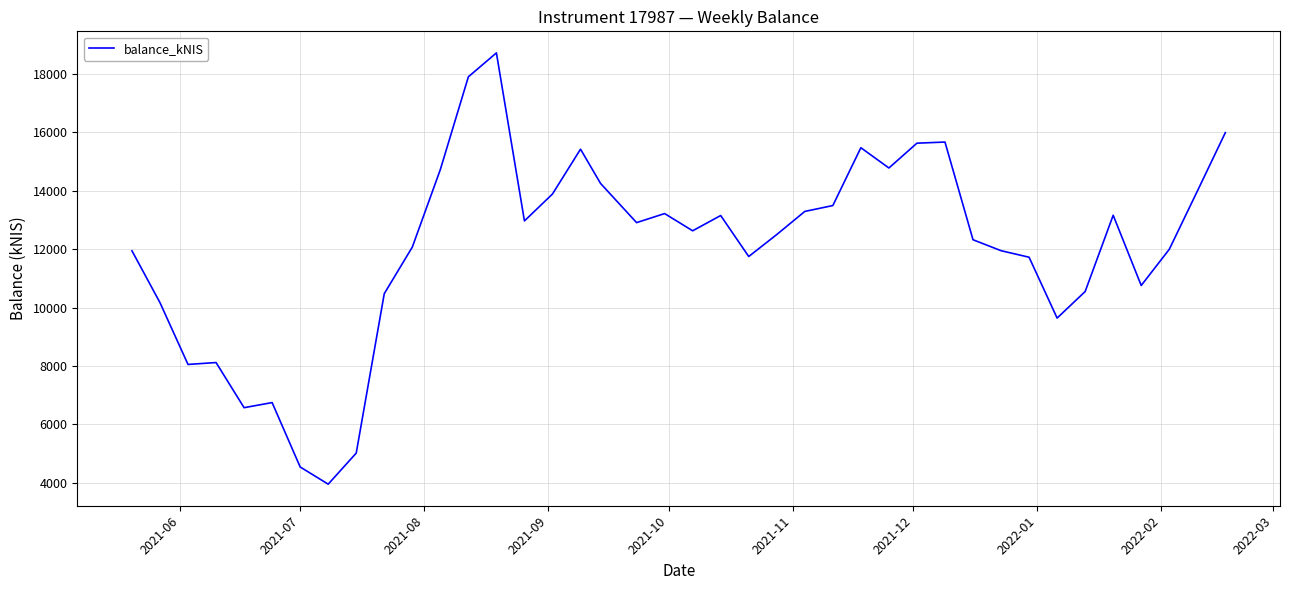

True or false: the data has more than 2 interior local peaks.

True